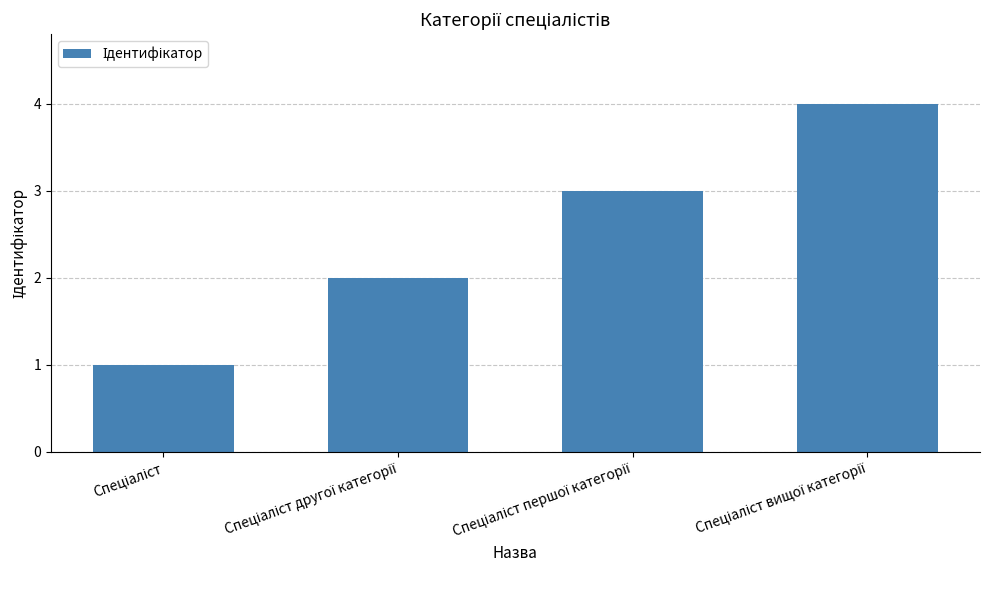

What is the sum of all values?

10